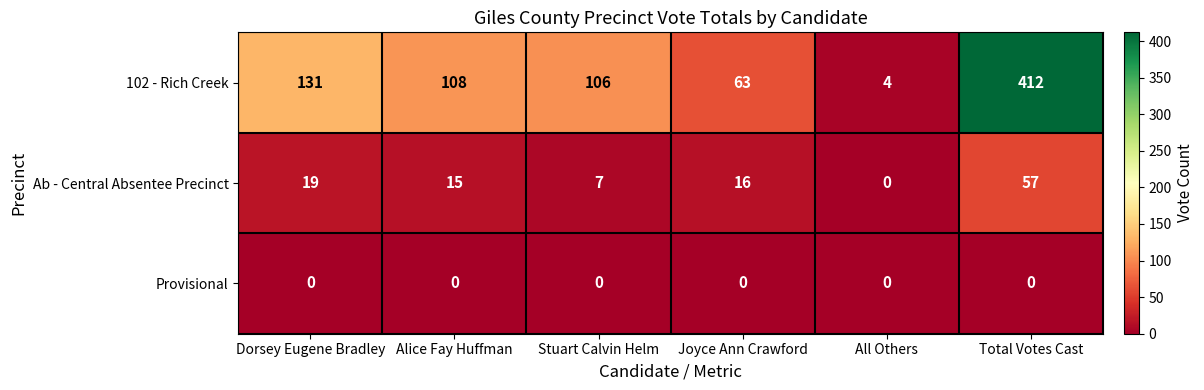

What is the maximum value for Ab - Central Absentee Precinct?

57